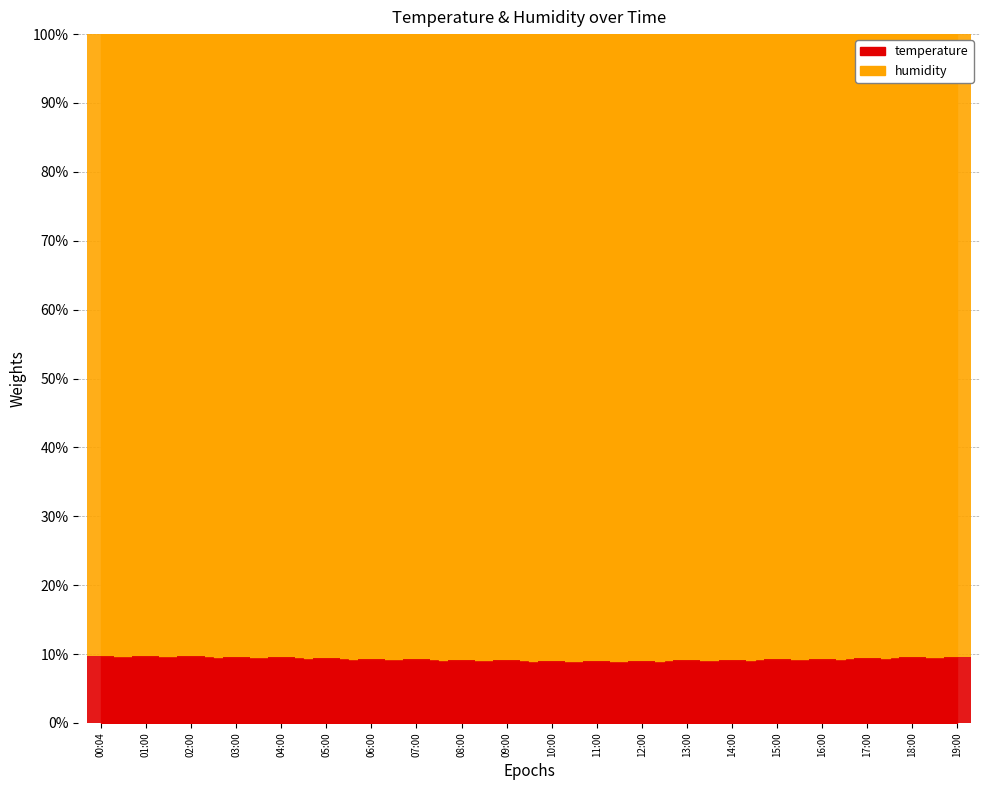

Does the chart contain any negative values?

No